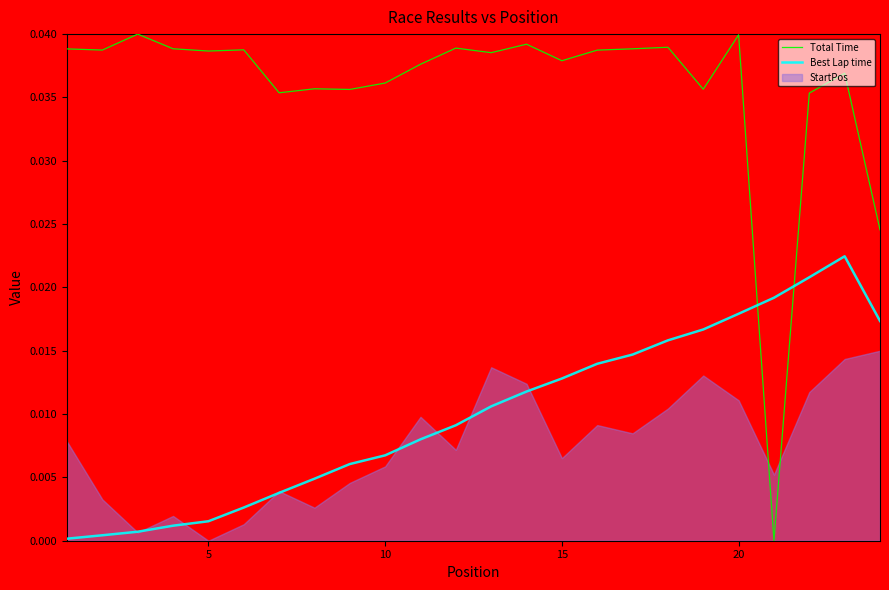

True or false: Best Lap time has more than 2 points higher than both neighbors.

False